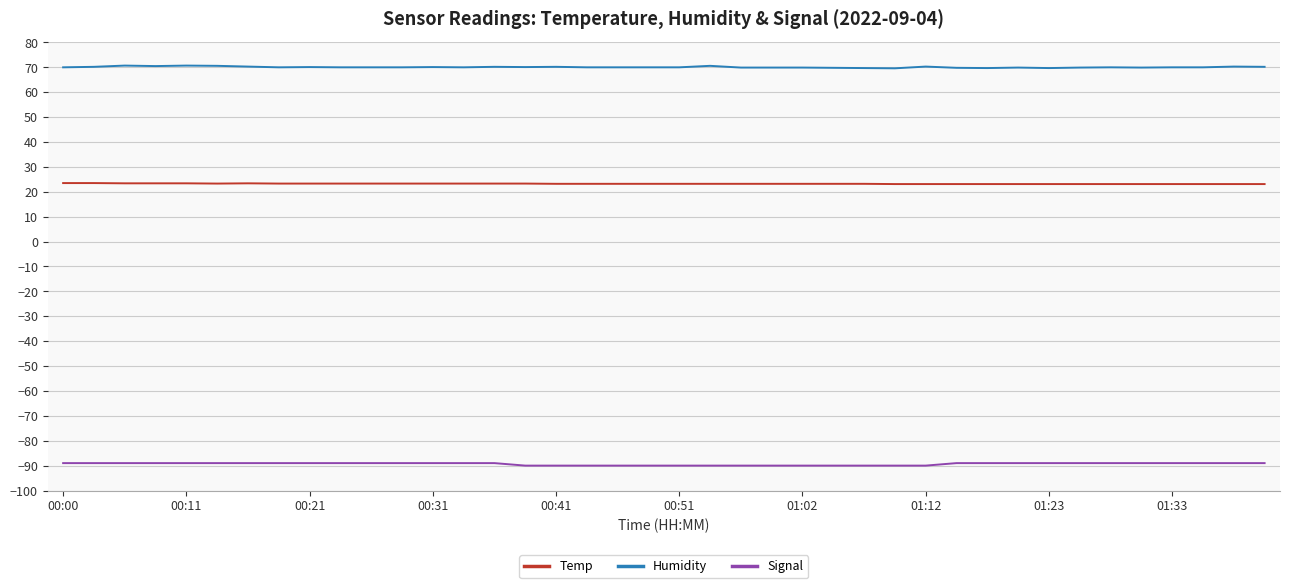

List the series in order of their peak value, highest first.

Humidity, Temp, Signal